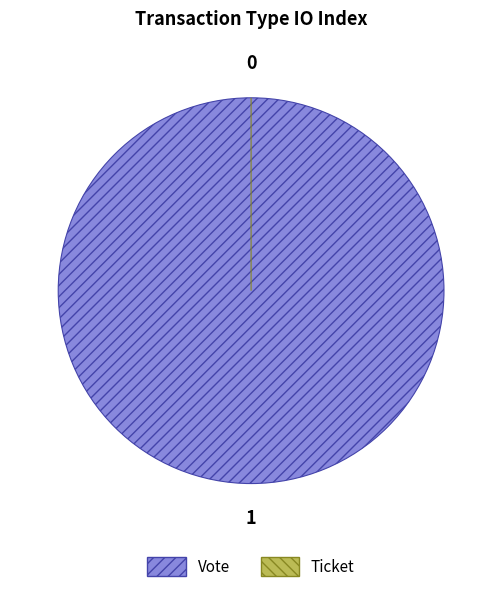

To the nearest percent, what is the difference between the Ticket and Vote slice percentages?

100%